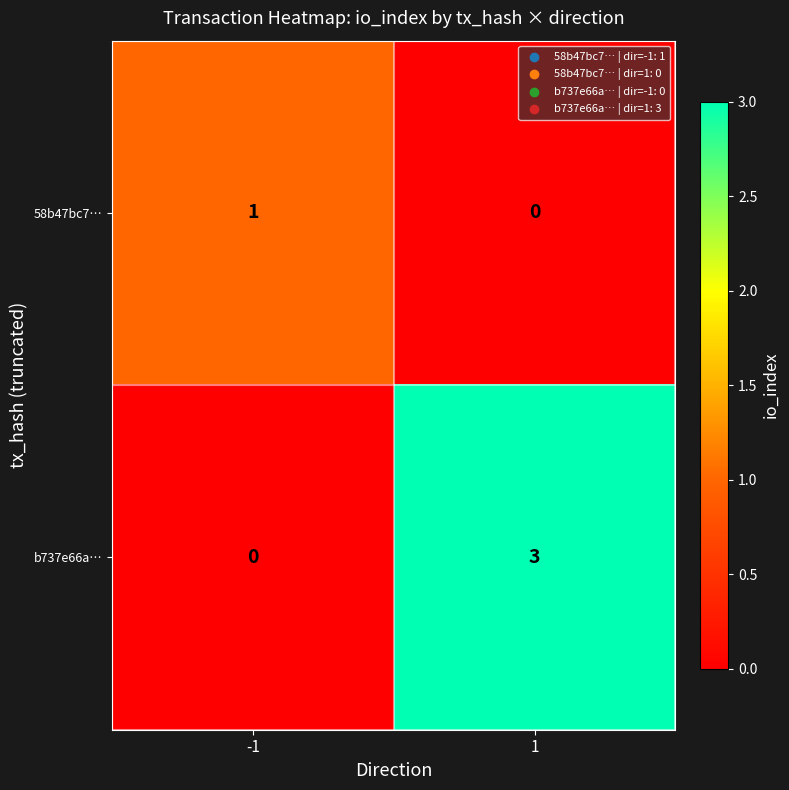

What is the maximum value shown in the chart?

3